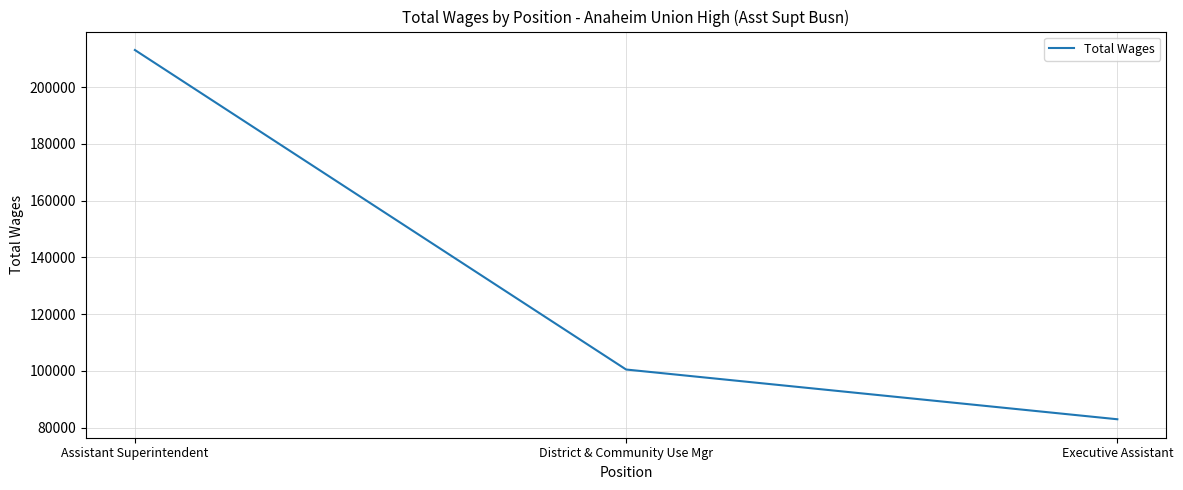

What is the sum of the values at Executive Assistant and Assistant Superintendent?

296055